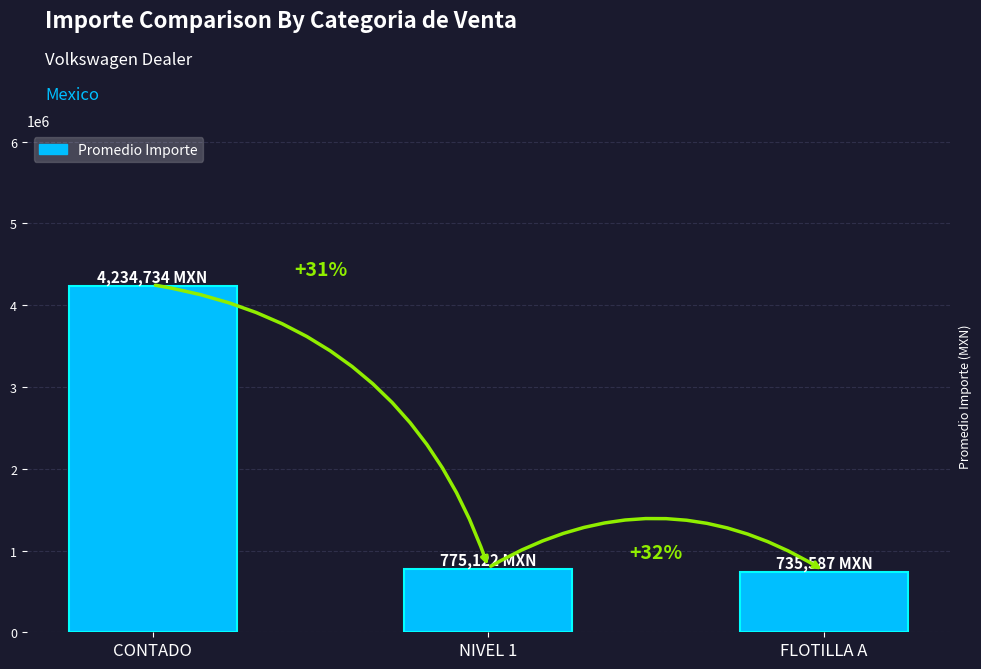

What is the value of the 1st bar from the left?

4234734.2